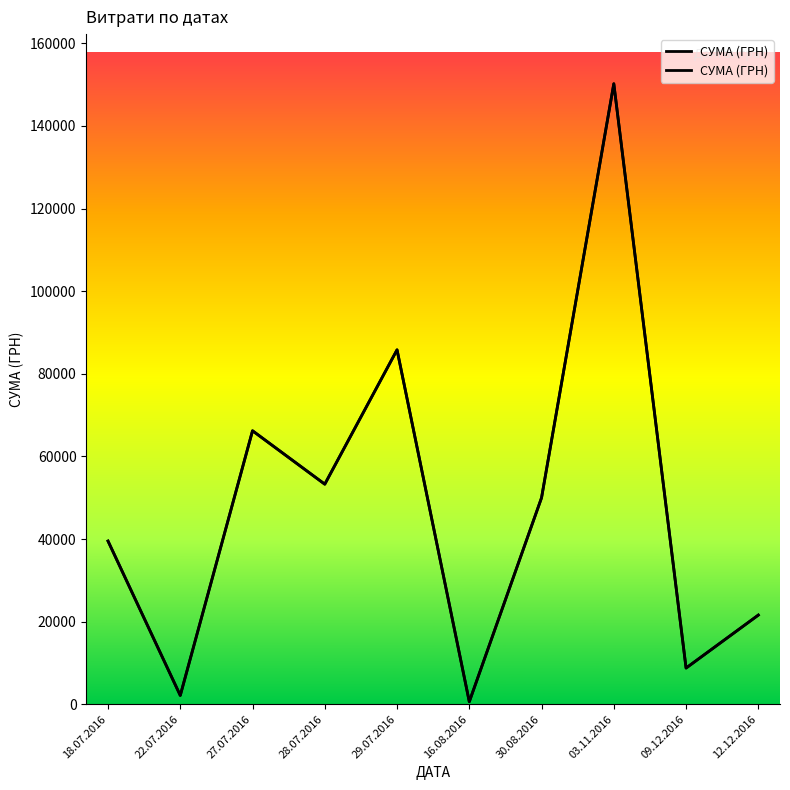

What position from the left is 27.07.2016?

3